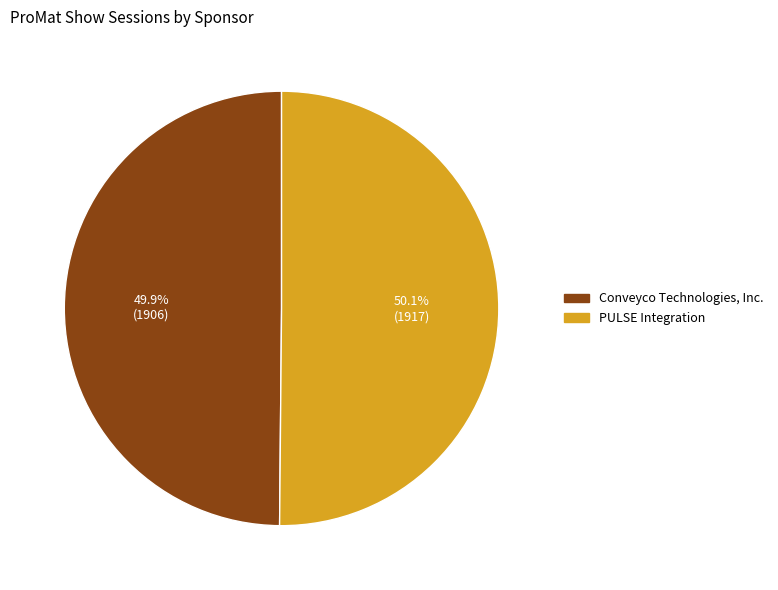

Rank the categories by value from highest to lowest.

PULSE Integration, Conveyco Technologies, Inc.